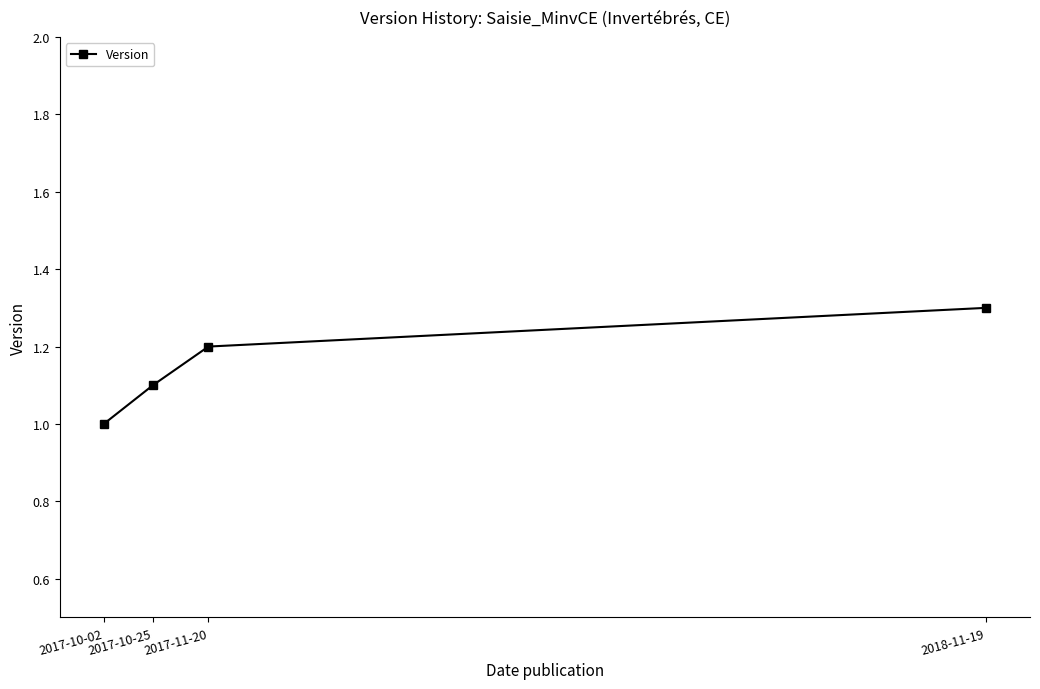

What is the minimum value shown in the chart?

1.0